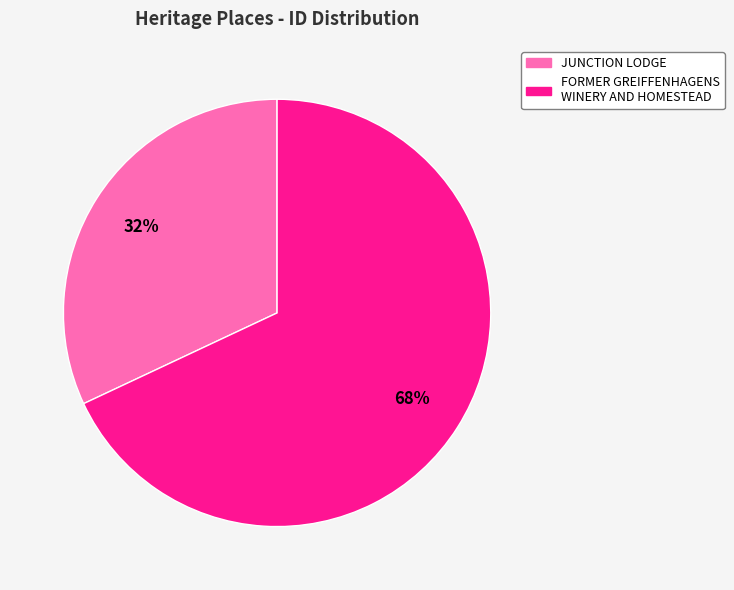

To the nearest percent, what is the difference between the largest and smallest slice percentages?

36%